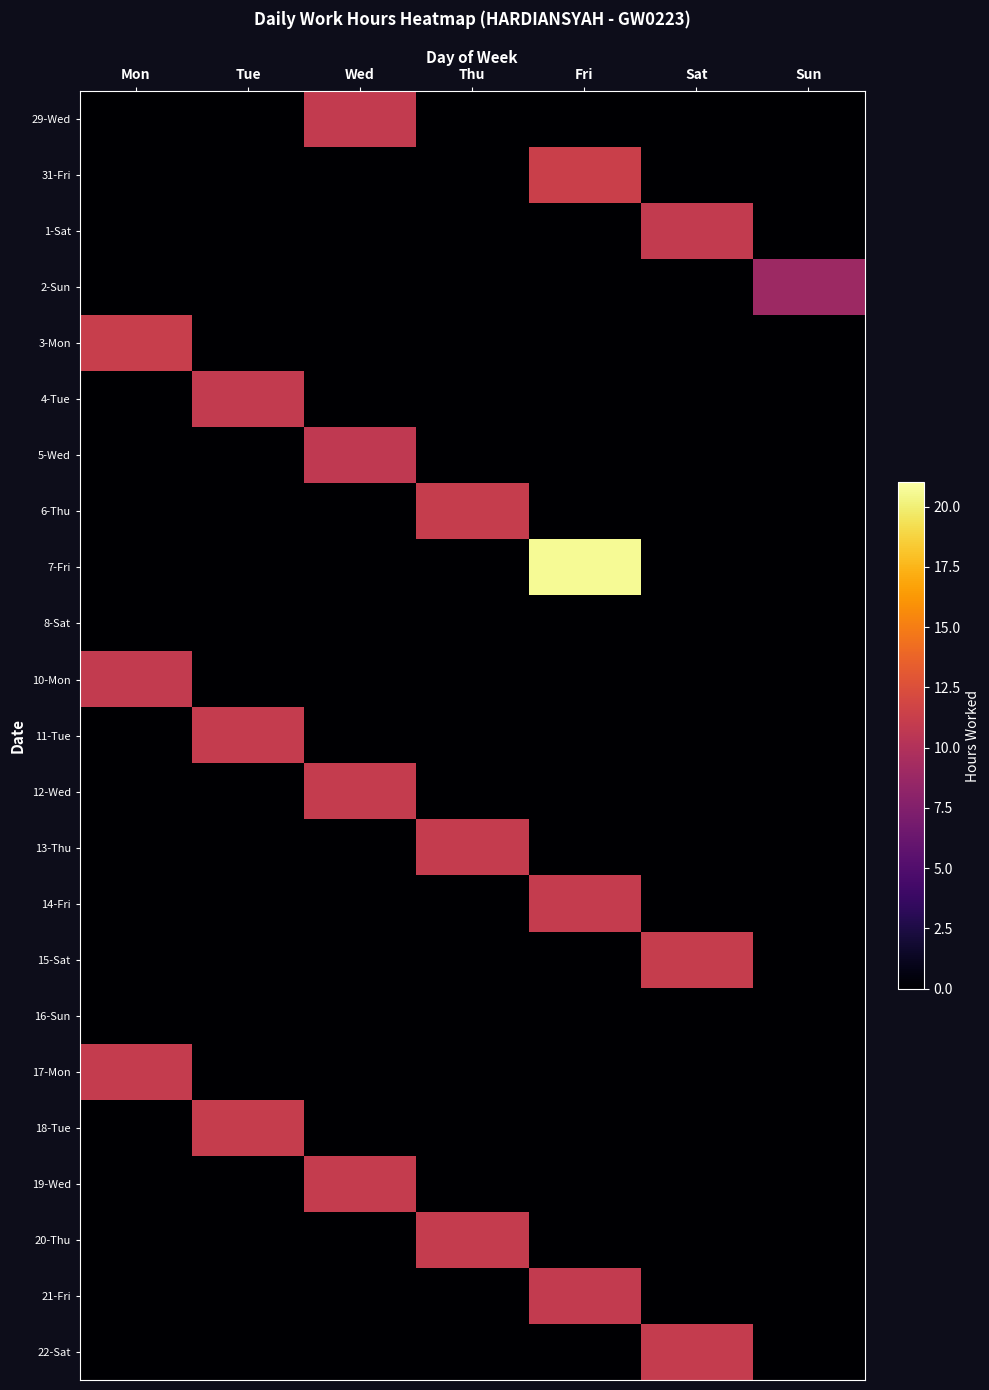

Reading left to right, extract all data points from this chart.

29-Wed: Mon=0.0	Tue=0.0	Wed=11.0	Thu=0.0	Fri=0.0	Sat=0.0	Sun=0.0
31-Fri: Mon=0.0	Tue=0.0	Wed=0.0	Thu=0.0	Fri=11.3	Sat=0.0	Sun=0.0
1-Sat: Mon=0.0	Tue=0.0	Wed=0.0	Thu=0.0	Fri=0.0	Sat=11.0	Sun=0.0
2-Sun: Mon=0.0	Tue=0.0	Wed=0.0	Thu=0.0	Fri=0.0	Sat=0.0	Sun=8.9
3-Mon: Mon=11.2	Tue=0.0	Wed=0.0	Thu=0.0	Fri=0.0	Sat=0.0	Sun=0.0
4-Tue: Mon=0.0	Tue=10.9	Wed=0.0	Thu=0.0	Fri=0.0	Sat=0.0	Sun=0.0
5-Wed: Mon=0.0	Tue=0.0	Wed=10.8	Thu=0.0	Fri=0.0	Sat=0.0	Sun=0.0
6-Thu: Mon=0.0	Tue=0.0	Wed=0.0	Thu=11.1	Fri=0.0	Sat=0.0	Sun=0.0
7-Fri: Mon=0.0	Tue=0.0	Wed=0.0	Thu=0.0	Fri=20.6	Sat=0.0	Sun=0.0
8-Sat: Mon=0.0	Tue=0.0	Wed=0.0	Thu=0.0	Fri=0.0	Sat=0.0	Sun=0.0
10-Mon: Mon=11.0	Tue=0.0	Wed=0.0	Thu=0.0	Fri=0.0	Sat=0.0	Sun=0.0
11-Tue: Mon=0.0	Tue=11.0	Wed=0.0	Thu=0.0	Fri=0.0	Sat=0.0	Sun=0.0
12-Wed: Mon=0.0	Tue=0.0	Wed=11.0	Thu=0.0	Fri=0.0	Sat=0.0	Sun=0.0
13-Thu: Mon=0.0	Tue=0.0	Wed=0.0	Thu=11.1	Fri=0.0	Sat=0.0	Sun=0.0
14-Fri: Mon=0.0	Tue=0.0	Wed=0.0	Thu=0.0	Fri=11.0	Sat=0.0	Sun=0.0
15-Sat: Mon=0.0	Tue=0.0	Wed=0.0	Thu=0.0	Fri=0.0	Sat=11.1	Sun=0.0
16-Sun: Mon=0.0	Tue=0.0	Wed=0.0	Thu=0.0	Fri=0.0	Sat=0.0	Sun=0.0
17-Mon: Mon=11.1	Tue=0.0	Wed=0.0	Thu=0.0	Fri=0.0	Sat=0.0	Sun=0.0
18-Tue: Mon=0.0	Tue=11.1	Wed=0.0	Thu=0.0	Fri=0.0	Sat=0.0	Sun=0.0
19-Wed: Mon=0.0	Tue=0.0	Wed=11.0	Thu=0.0	Fri=0.0	Sat=0.0	Sun=0.0
20-Thu: Mon=0.0	Tue=0.0	Wed=0.0	Thu=11.0	Fri=0.0	Sat=0.0	Sun=0.0
21-Fri: Mon=0.0	Tue=0.0	Wed=0.0	Thu=0.0	Fri=11.0	Sat=0.0	Sun=0.0
22-Sat: Mon=0.0	Tue=0.0	Wed=0.0	Thu=0.0	Fri=0.0	Sat=11.1	Sun=0.0